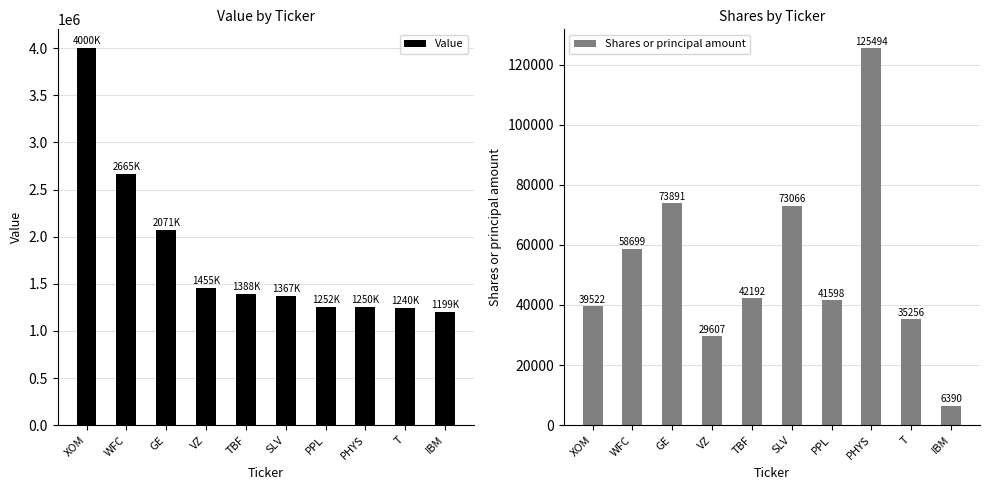

The Value series shows 2665000 at WFC. True or false?

True